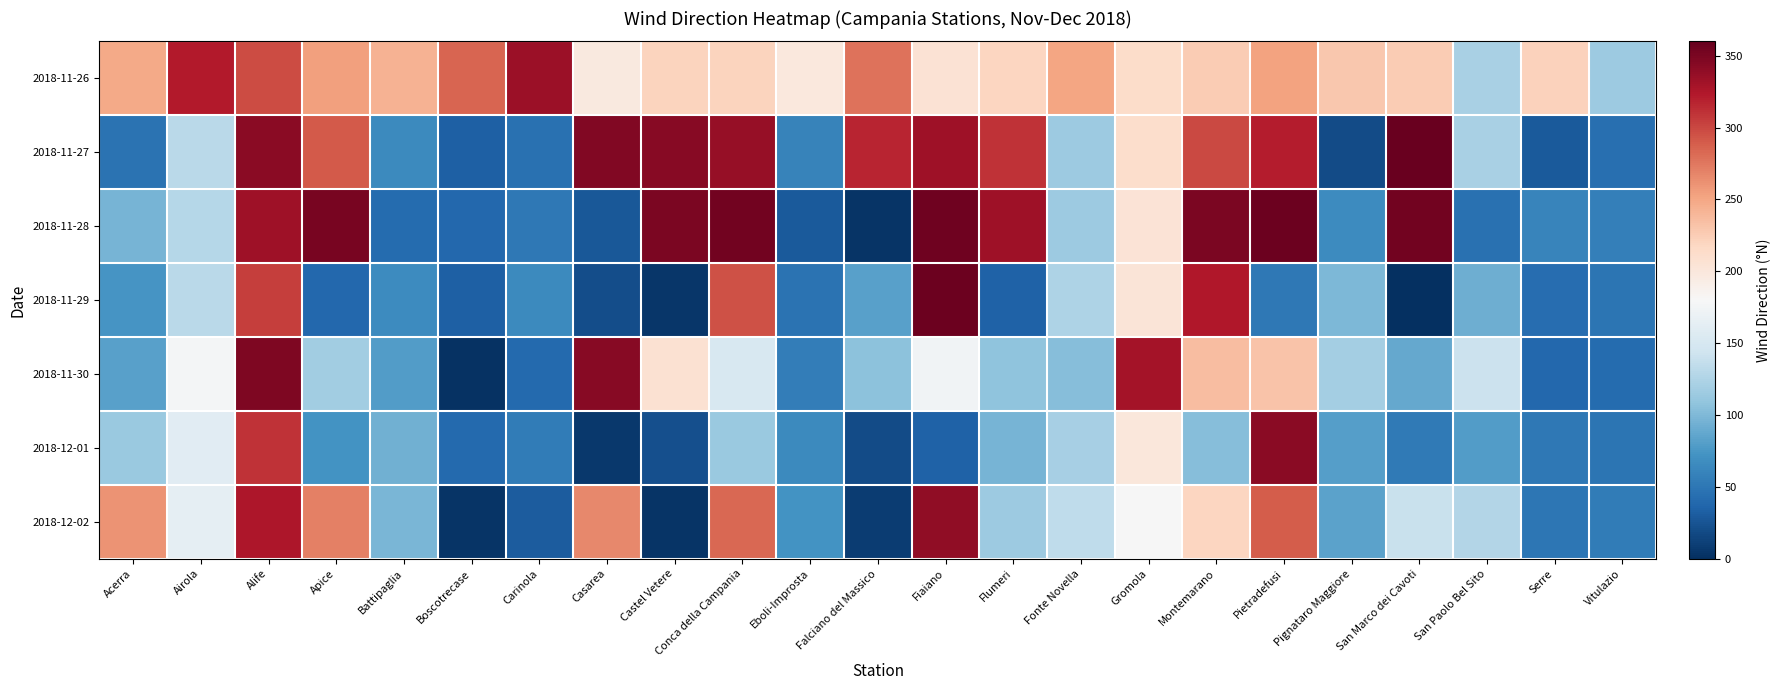

Which series has the largest total across all categories?

2018-11-26